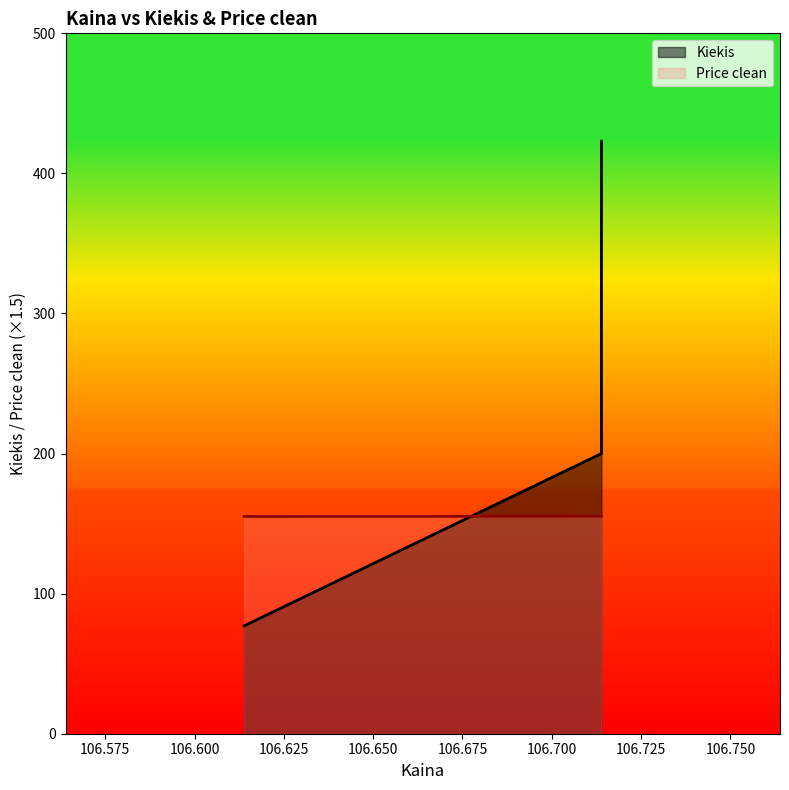

Between 106.713889 and 106.713889, which series saw the biggest shift?

Kiekis